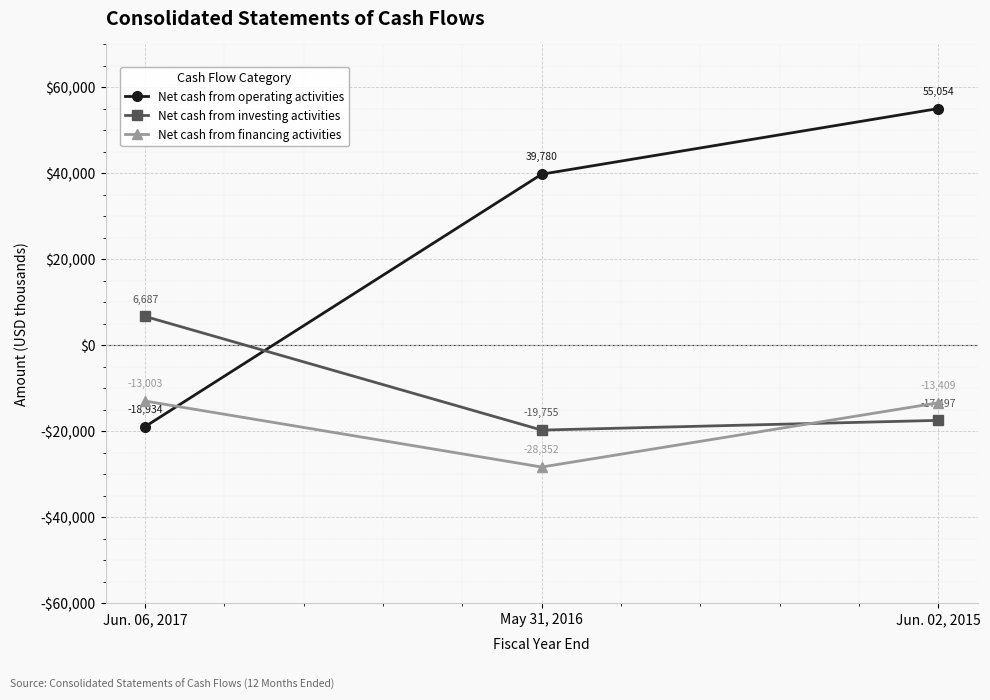

The value of Net cash from financing activities at May 31, 2016 is -28352. True or false?

True